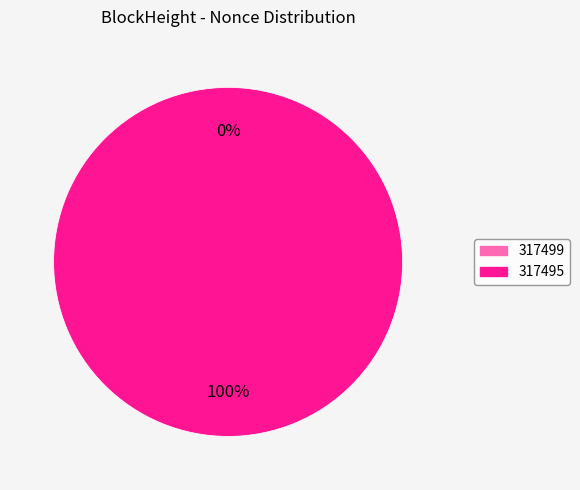

Does any single category account for the majority?

Yes